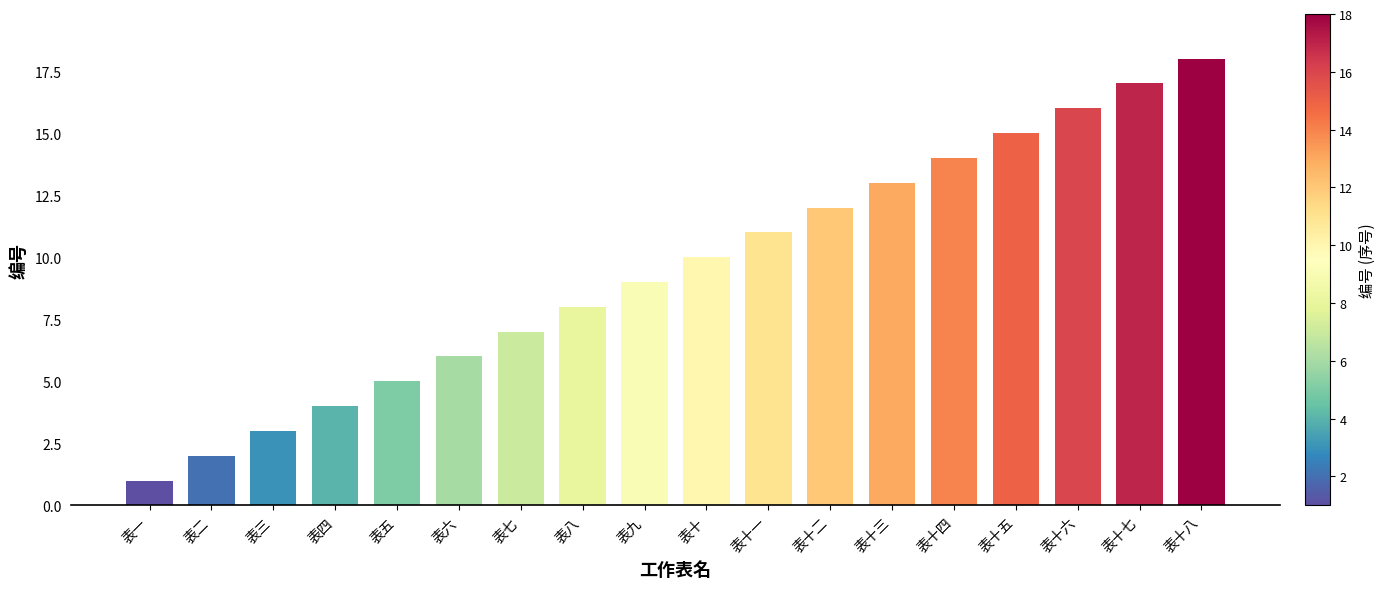

Are the bars grouped side by side (vs. stacked)?

No